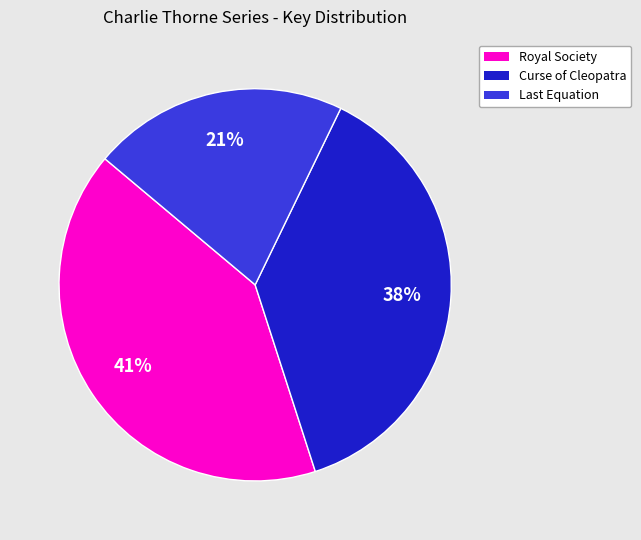

How many segments does this pie chart have?

3